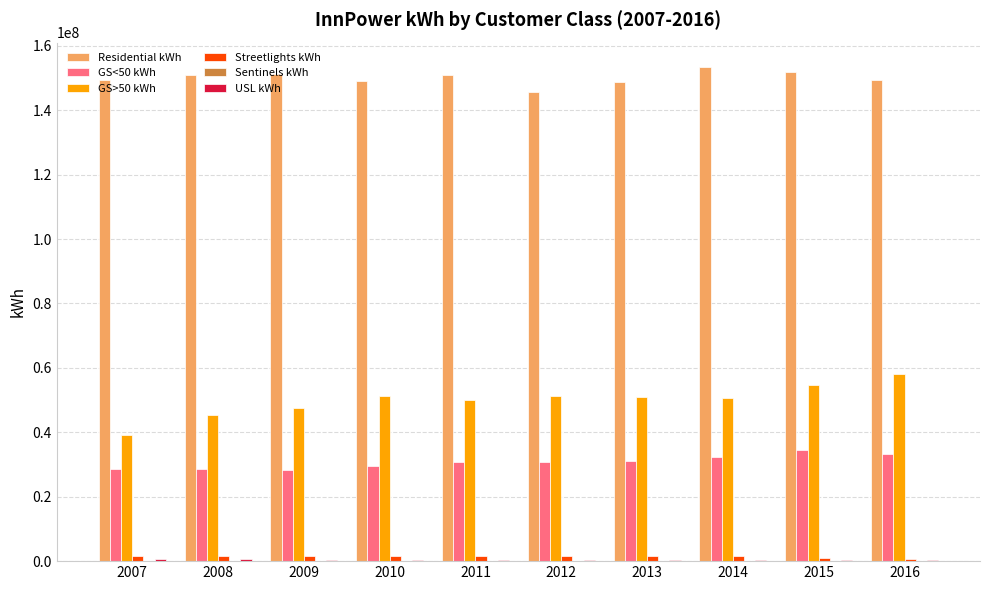

Does the chart contain stacked bars?

No